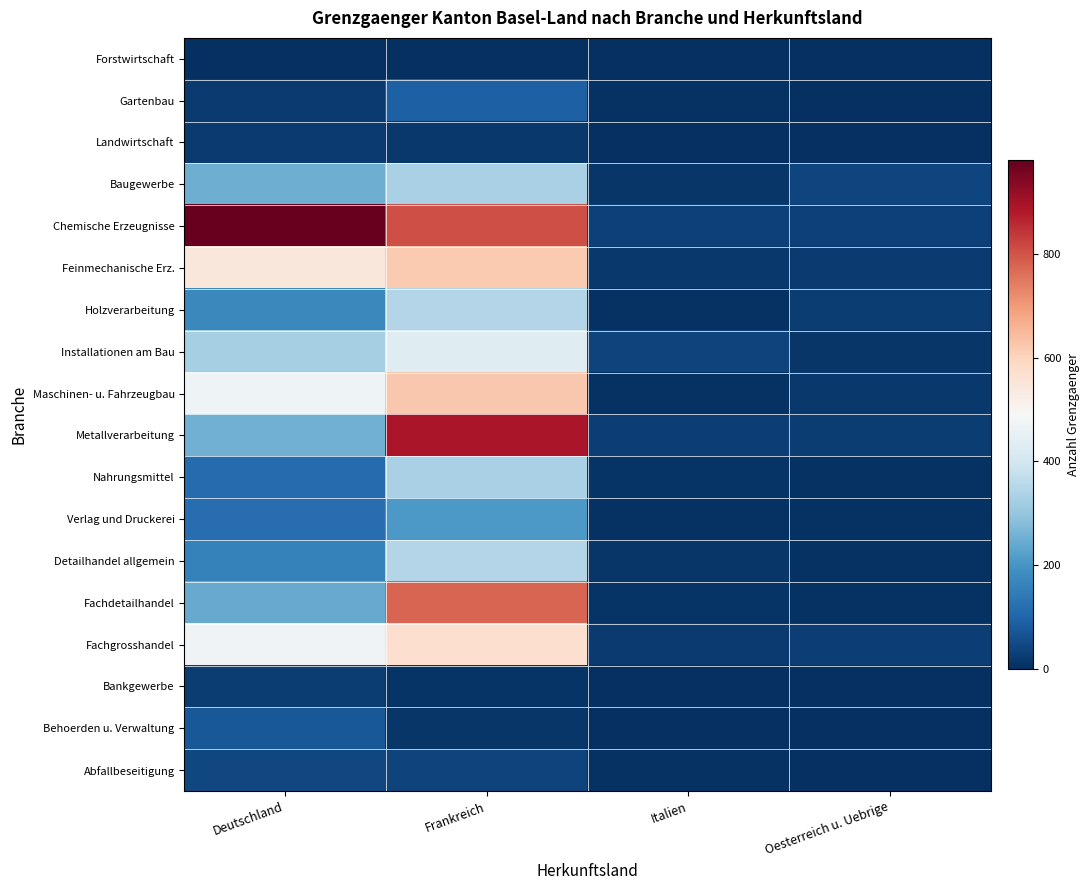

What is the maximum value shown in the chart?

981